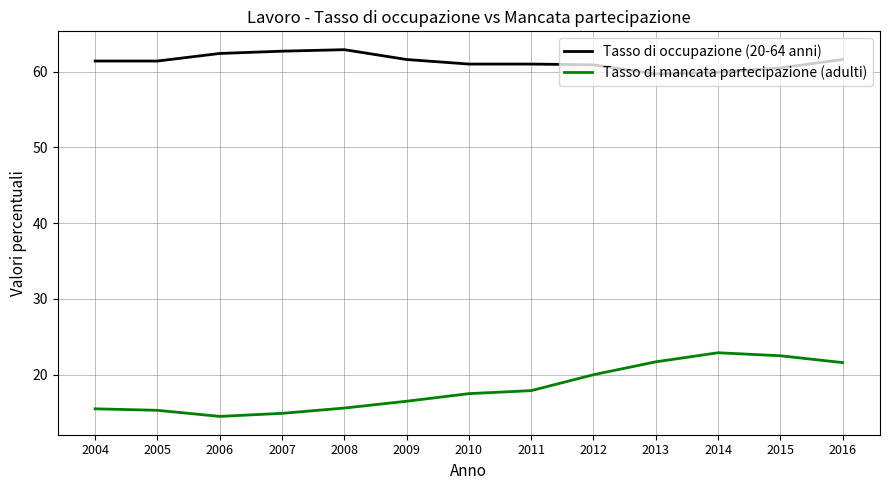

True or false: Tasso di occupazione (20-64 anni) and Tasso di mancata partecipazione (adulti) cross at least once.

False